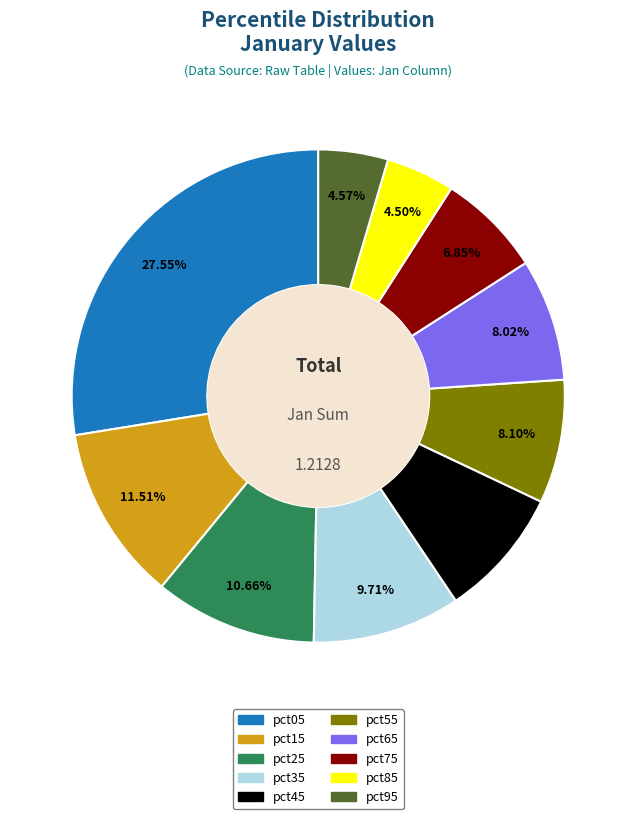

Which has a higher value, pct15 or pct75?

pct15